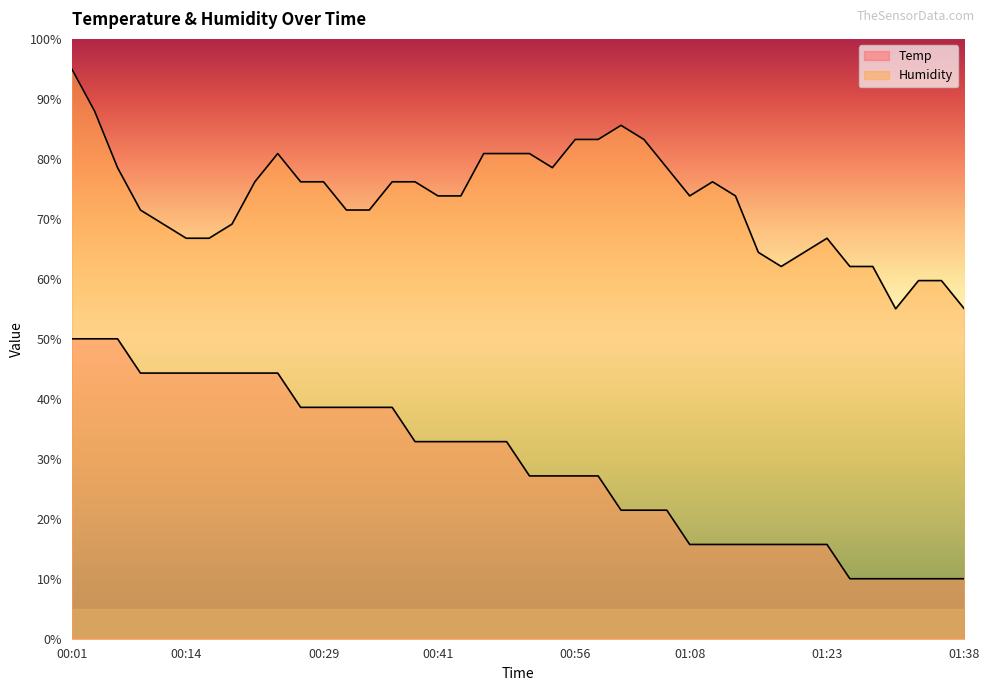

Is the value of Temp at 00:21 greater than the value of Humidity at 00:36?

No